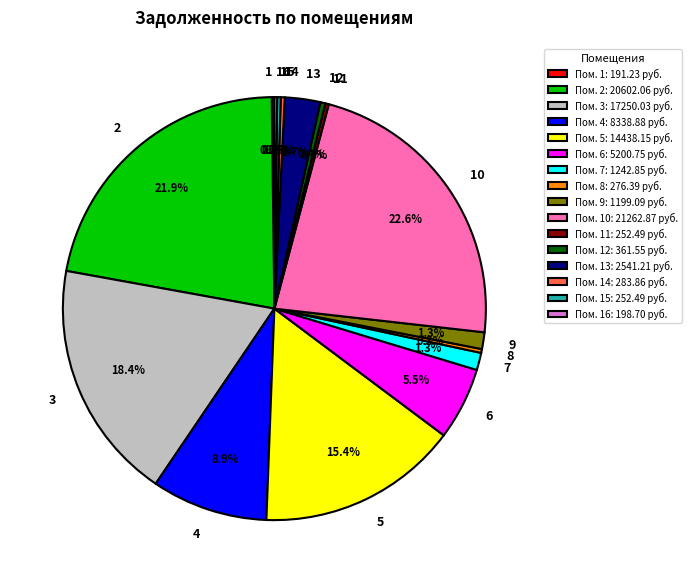

To the nearest percent, what is the average slice percentage?

6%